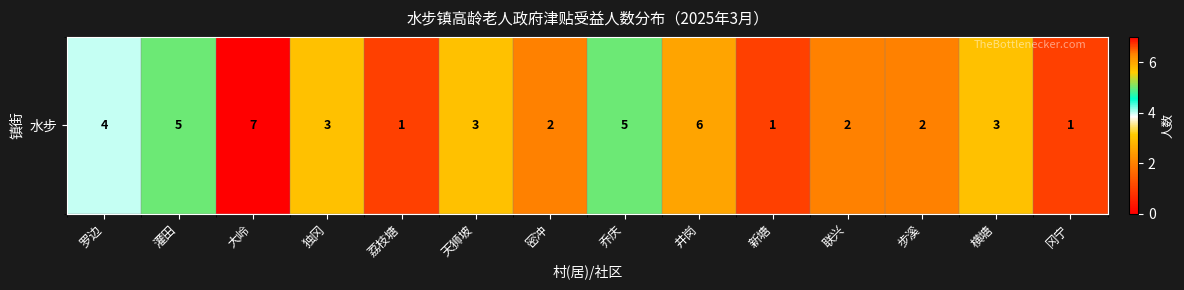

Which label corresponds to the smallest value in the chart?

荔枝塘